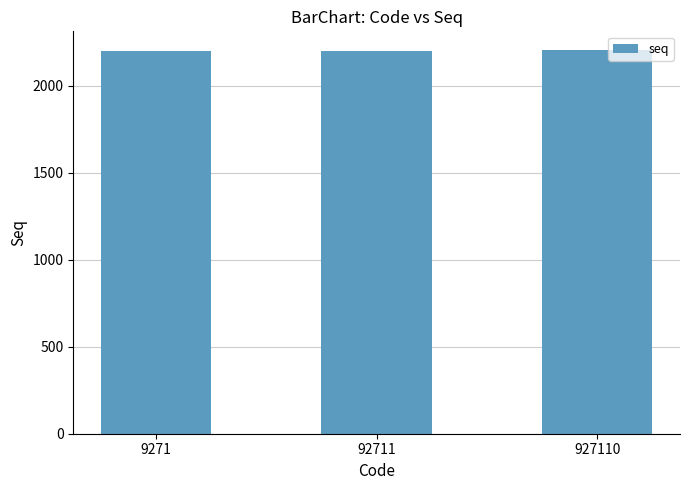

Does the chart contain stacked bars?

No